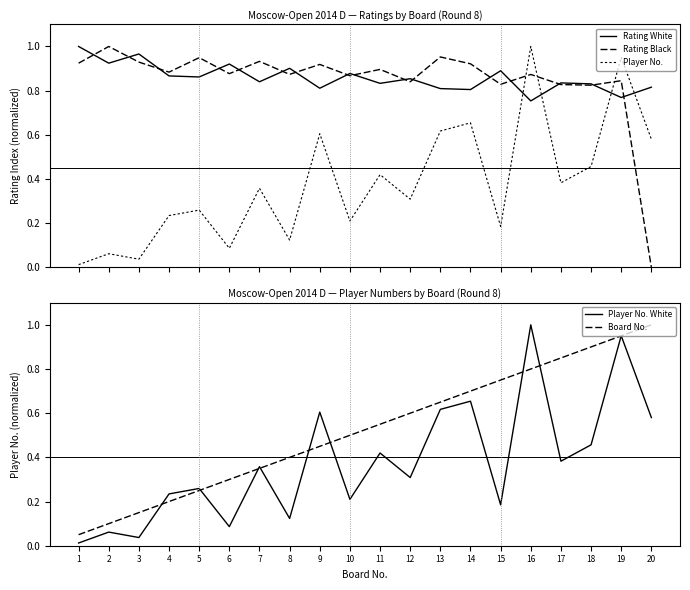

What are all the series names shown in the legend?

Rating White, Rating Black, Player No., Player No. White, Board No.